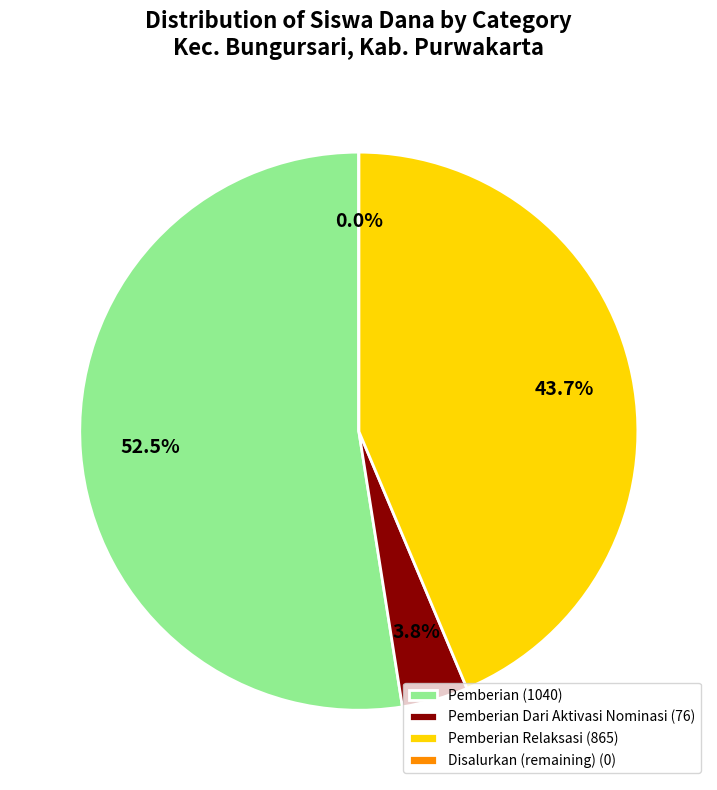

The SDN 2 DANGDEUR slice represents 9% of the pie. True or false?

False